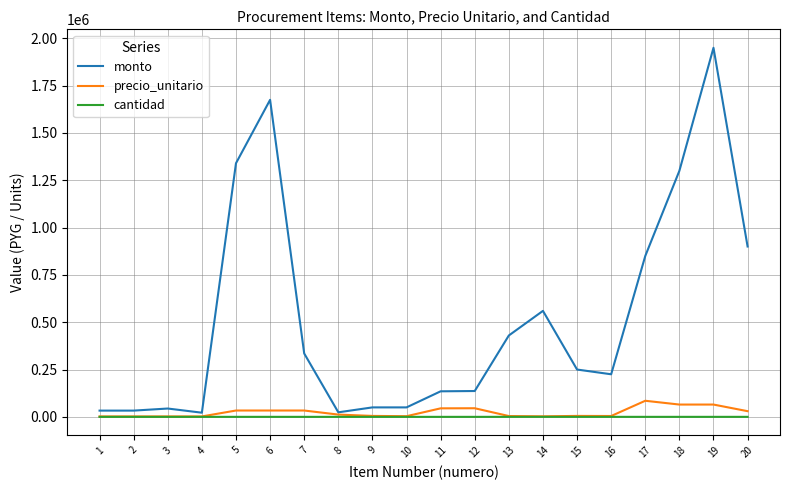

The value of monto at 18 is 622270. True or false?

False